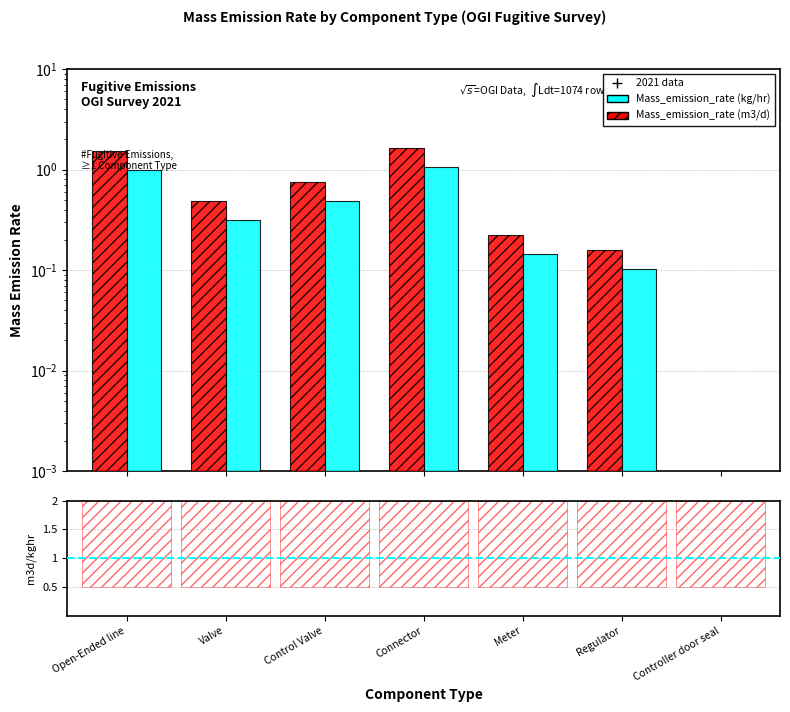

What is the label of the 6th bar from the left?

Regulator